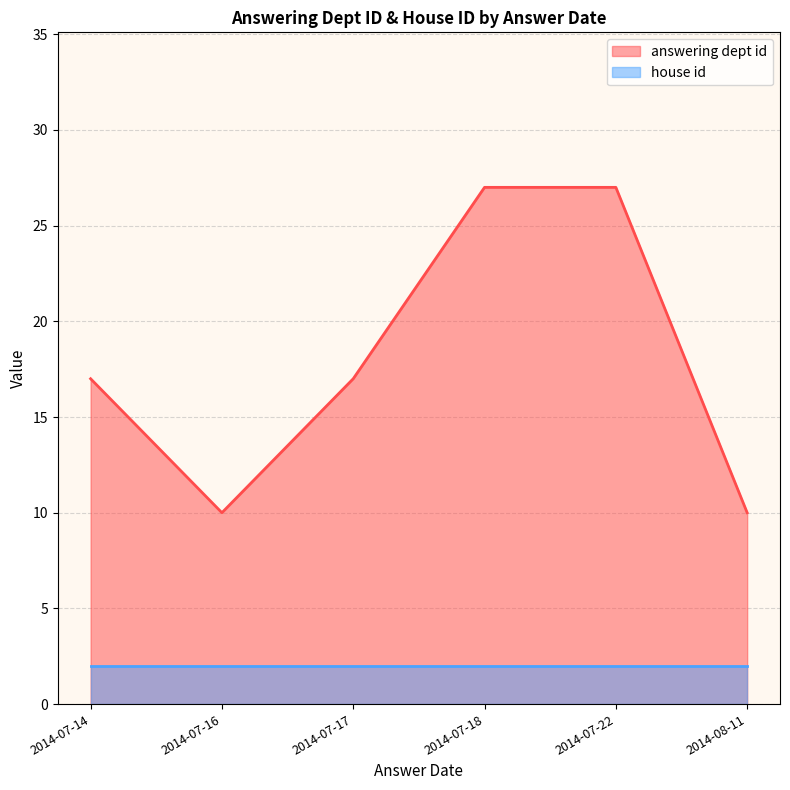

True or false: answering dept id and house id intersect in this chart.

False